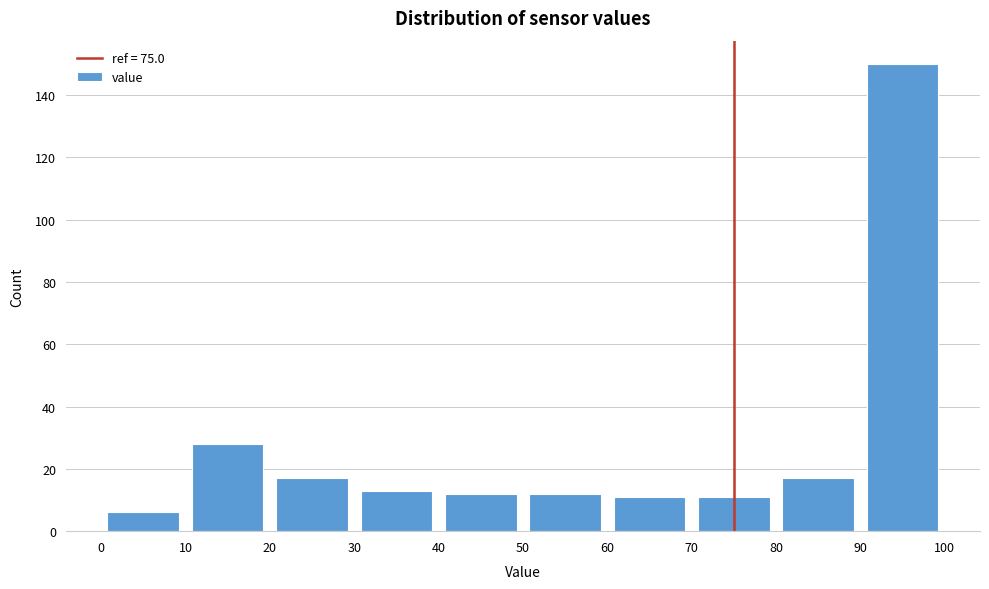

Which range on the x-axis has the tallest bar?

90 to 100